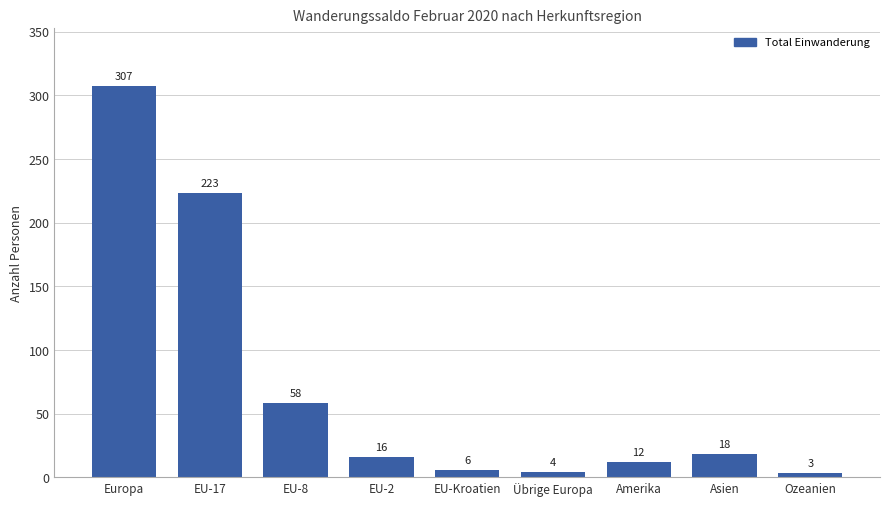

What is the average value?

72